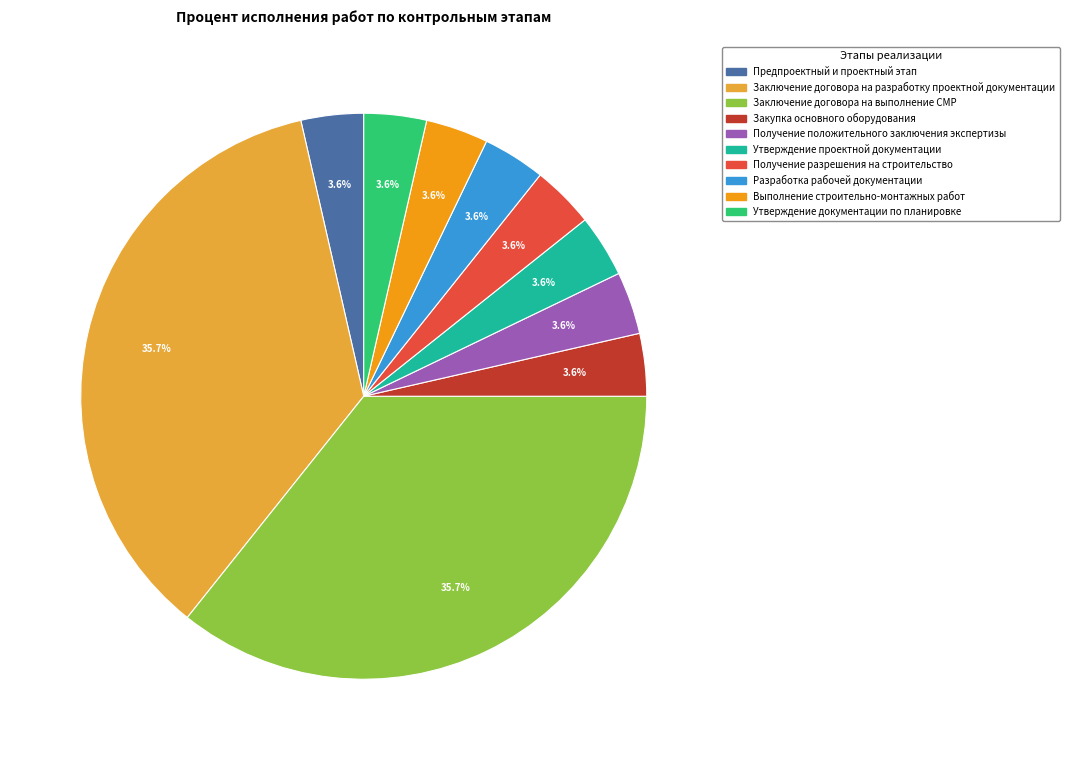

Which has a higher value, Разработка рабочей документации or Заключение договора на разработку проектной документации?

Заключение договора на разработку проектной документации